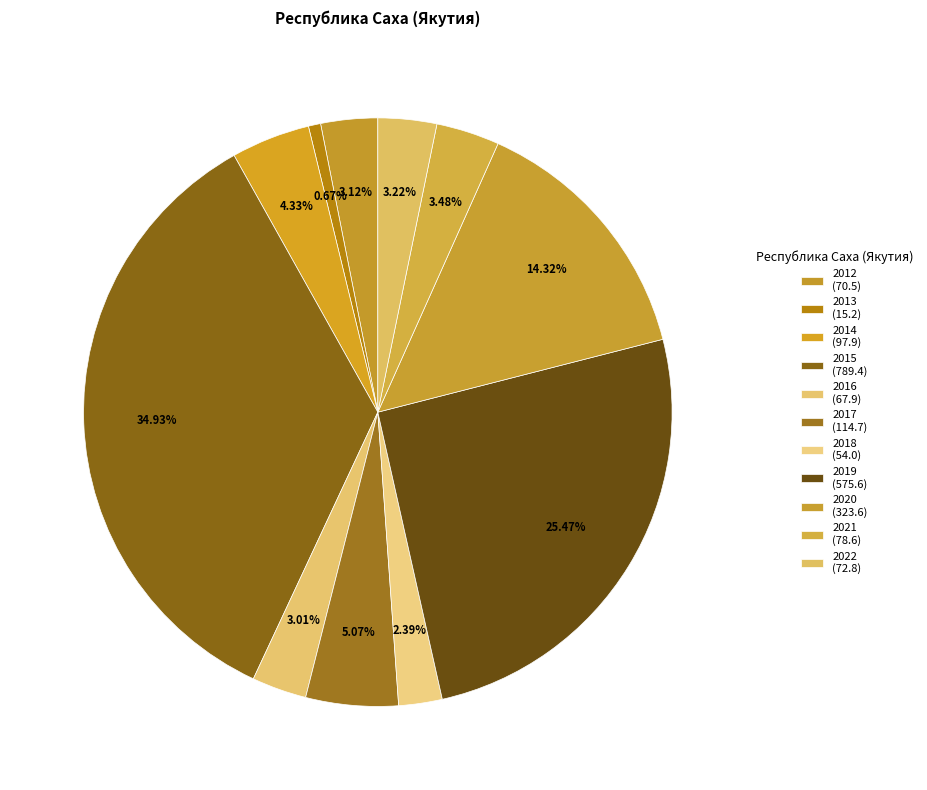

What is the smallest slice in the pie chart?

2013